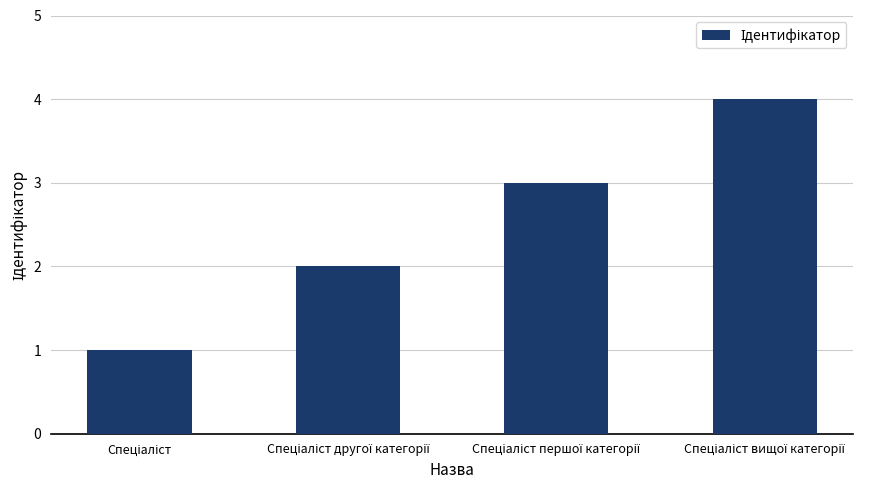

What is the difference between the maximum and minimum values?

3